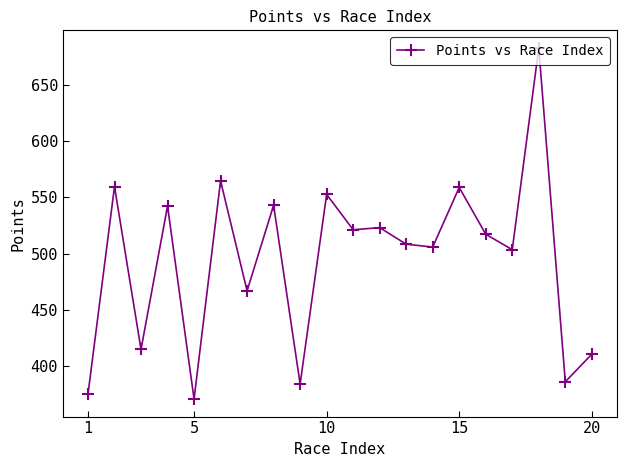

True or false: there are more than 0 points higher than both neighbors.

True